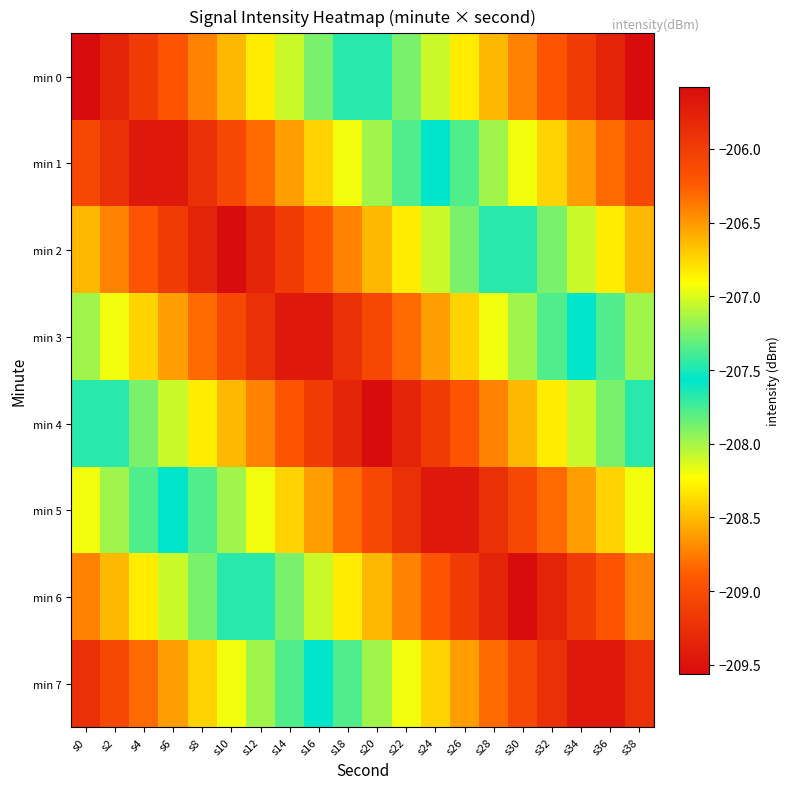

What is the difference between the highest and lowest values at s18?

1.7